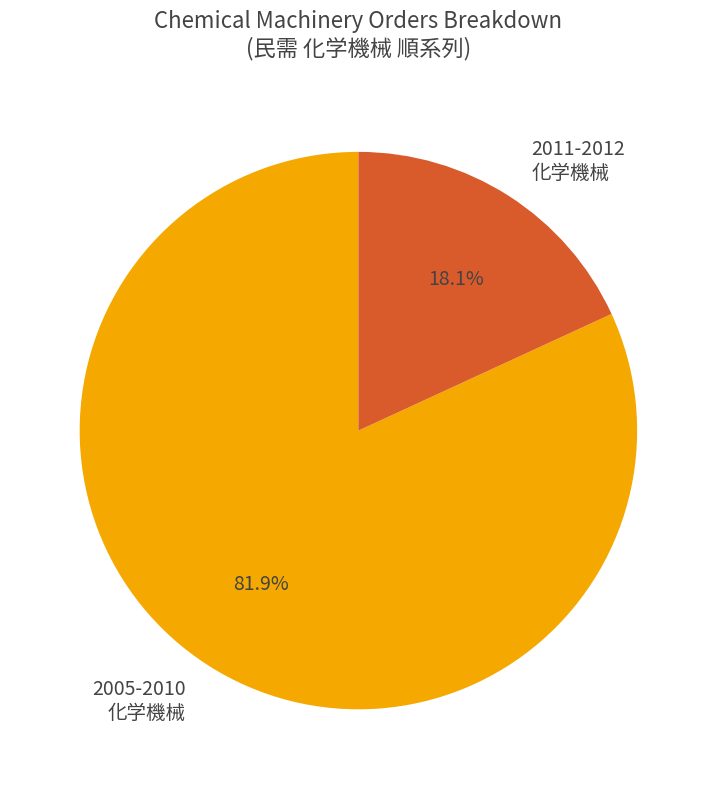

How many segments does this pie chart have?

2